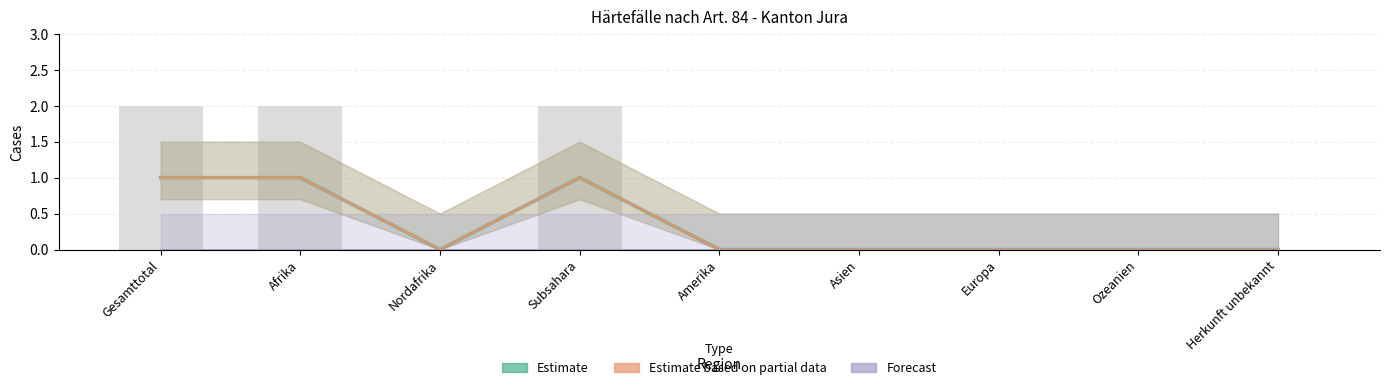

What is the spread (max minus min) of values at Gesamttotal?

1